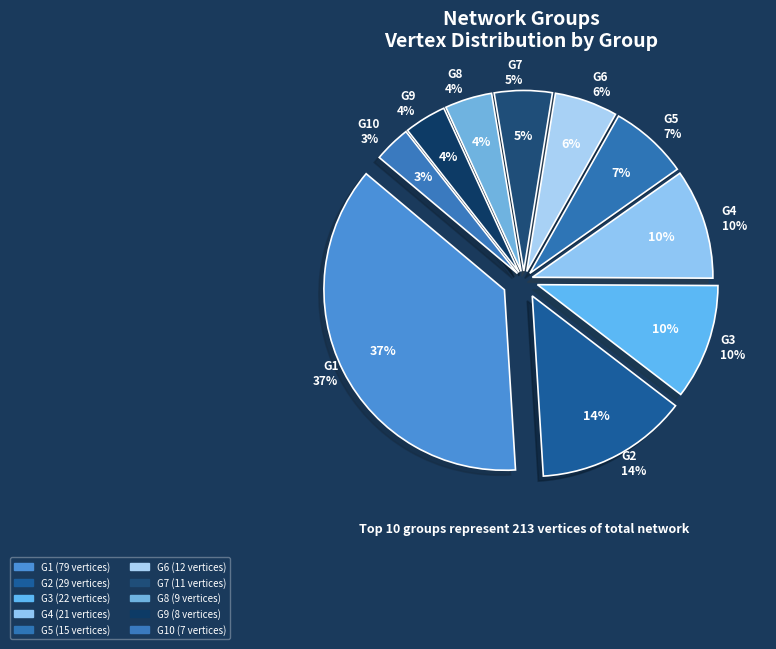

To the nearest percent, what portion does G5 represent?

7%